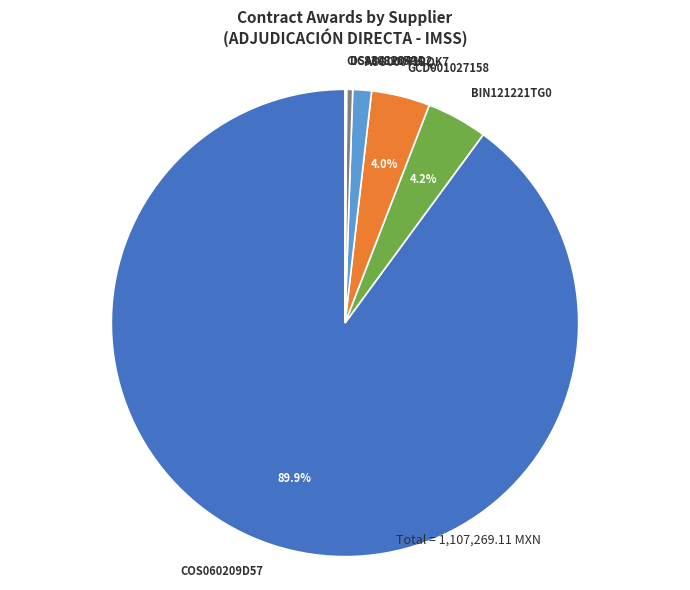

What is the ratio of the value at DSA8412043D2 to the value at BIN121221TG0?

0.1